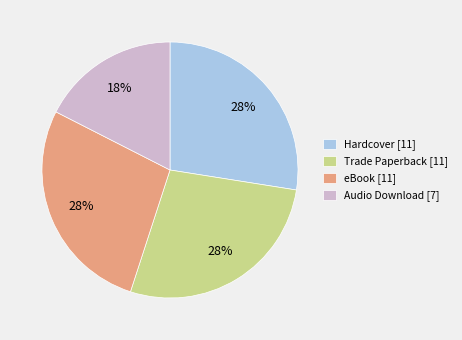

To the nearest percent, what is the difference between the largest and smallest slice percentages?

10%